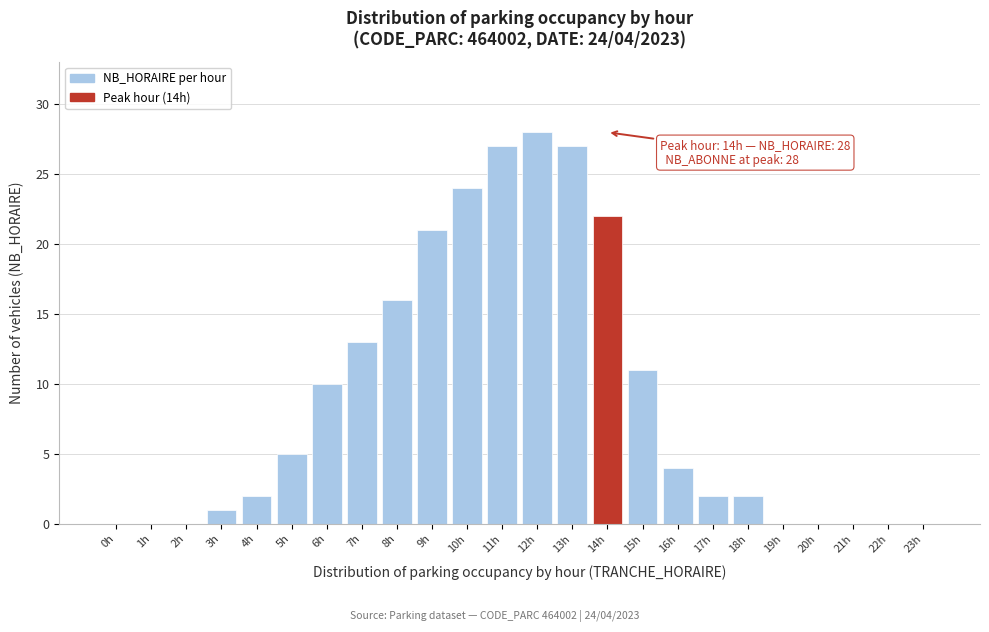

Reading left to right, list all the values displayed in this chart.

0h=0	1h=0	2h=0	3h=1	4h=2	5h=5	6h=10	7h=13	8h=16	9h=21	10h=24	11h=27	12h=28	13h=27	14h=22	15h=11	16h=4	17h=2	18h=2	19h=0	20h=0	21h=0	22h=0	23h=0